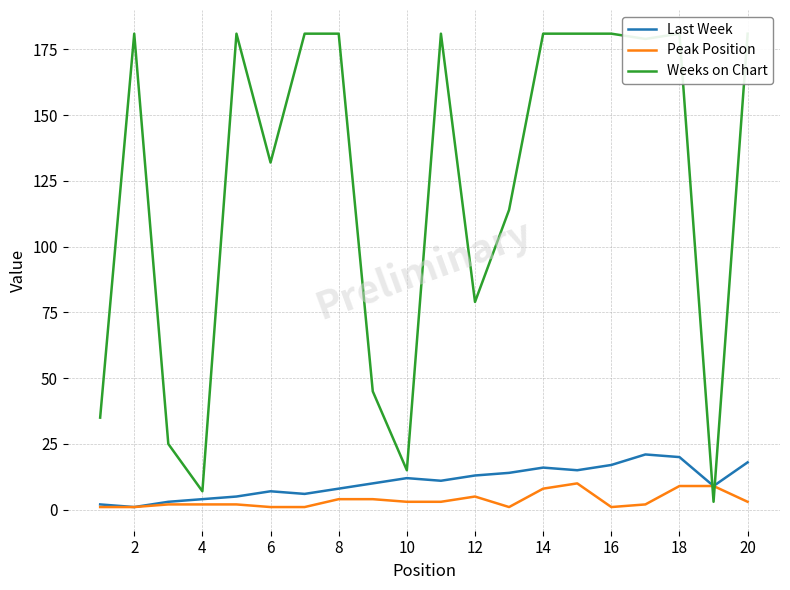

The Last Week series shows 6 at 20. True or false?

False